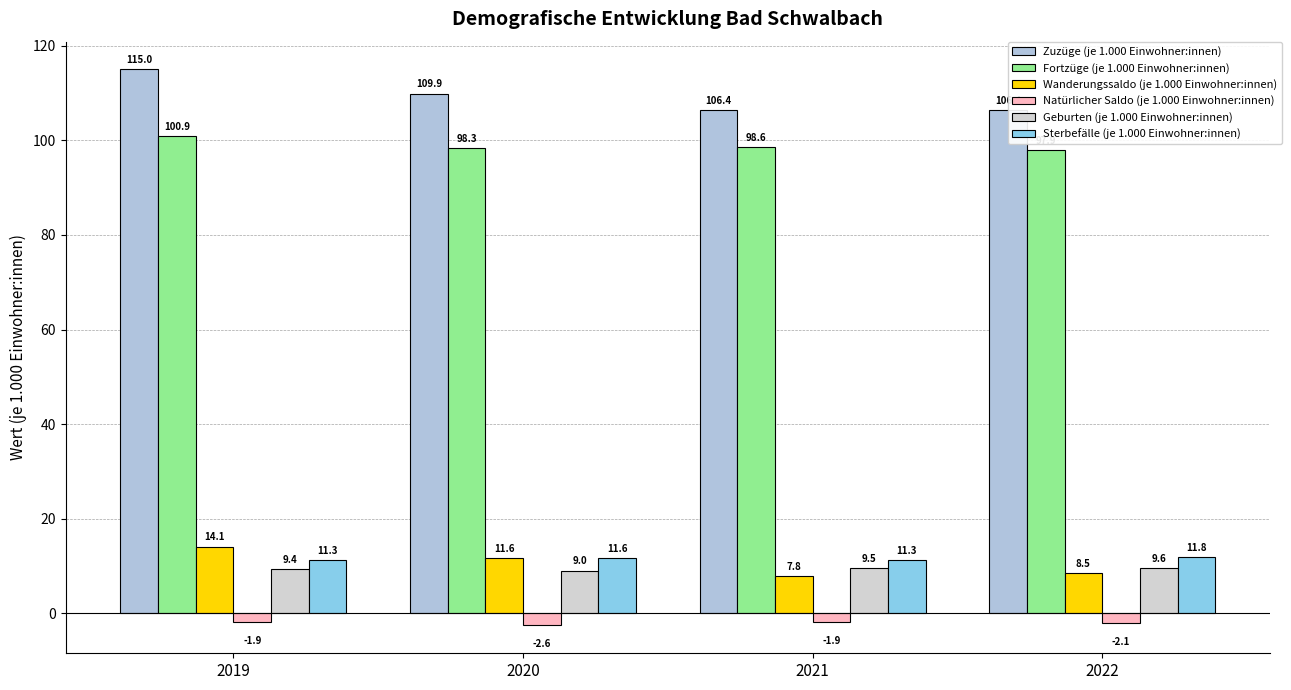

What is the difference between the second highest and minimum values in the Wanderungssaldo (je 1.000 Einwohner:innen) series?

3.8